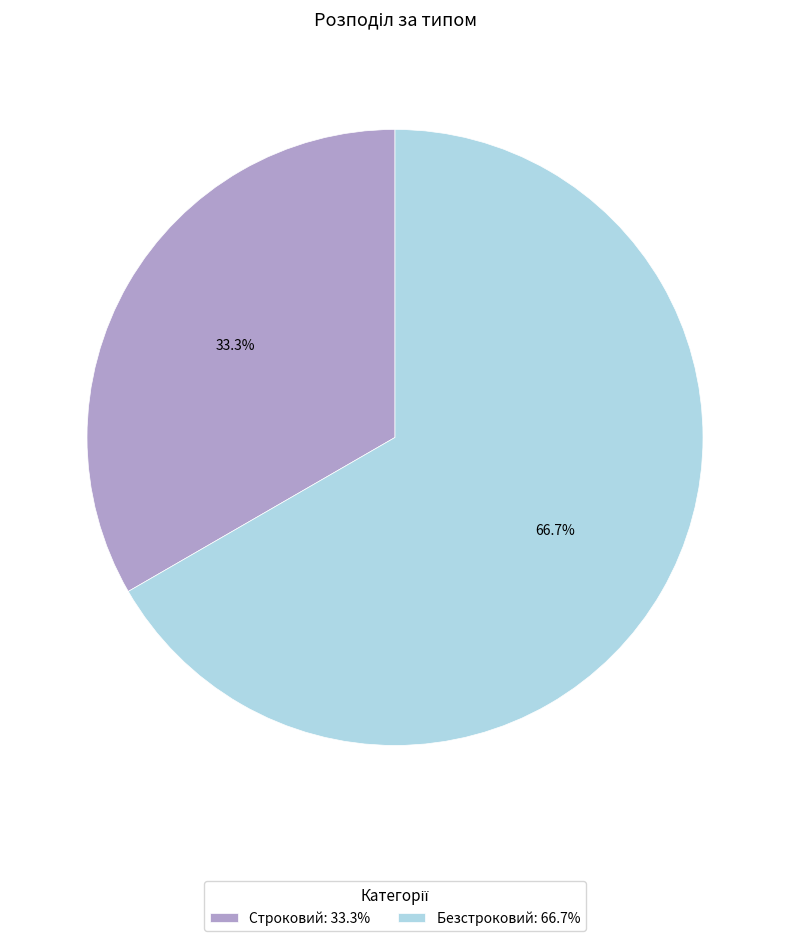

Does Безстроковий account for over 50% of the chart?

Yes